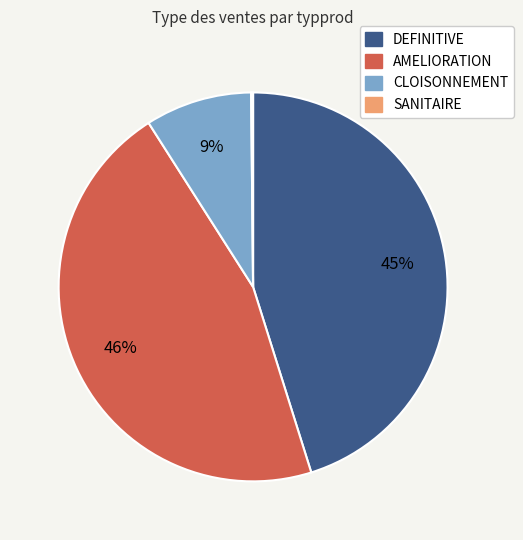

Does AMELIORATION represent more than half of the total?

No